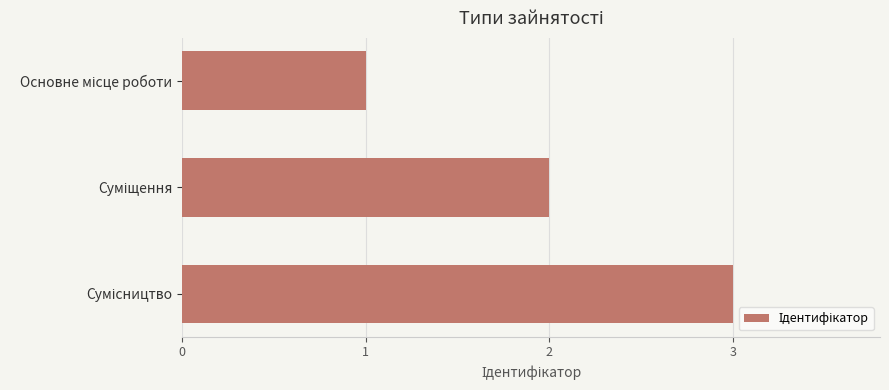

What is the maximum value shown in the chart?

3